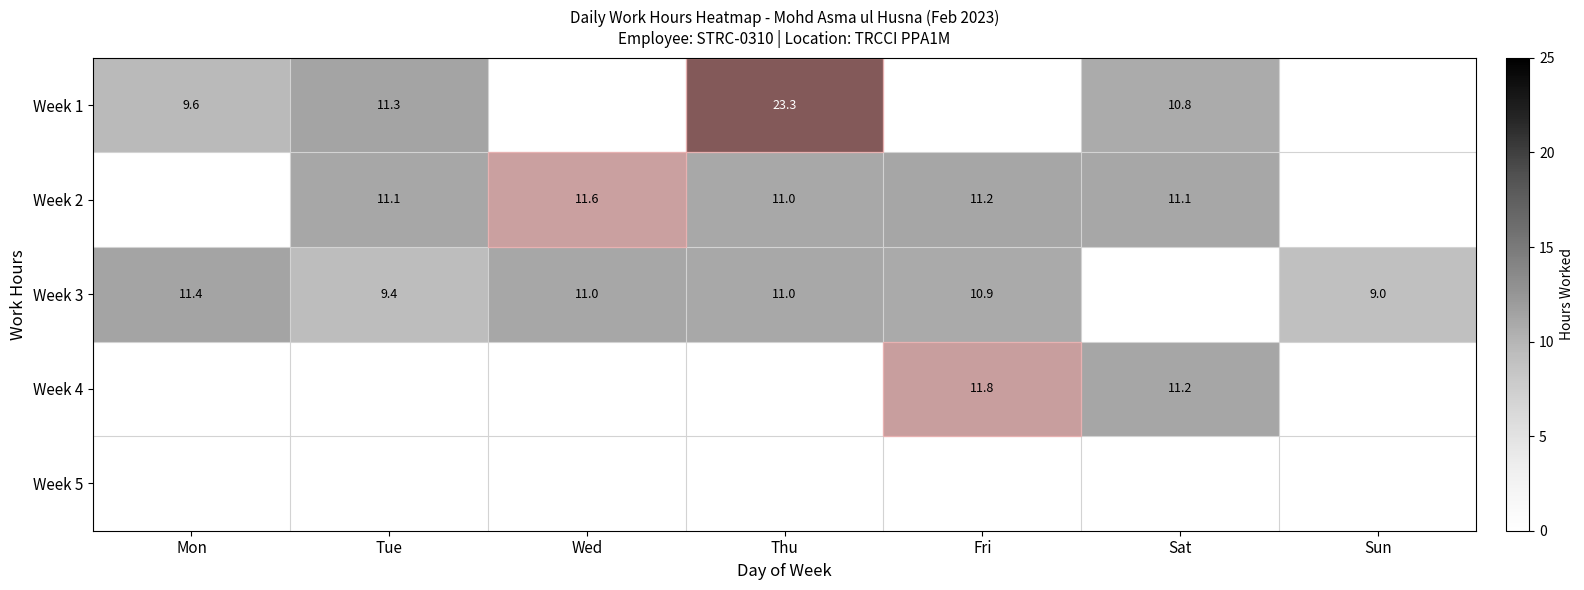

Is it true that Week 1 equals 14.1 at Sat?

False